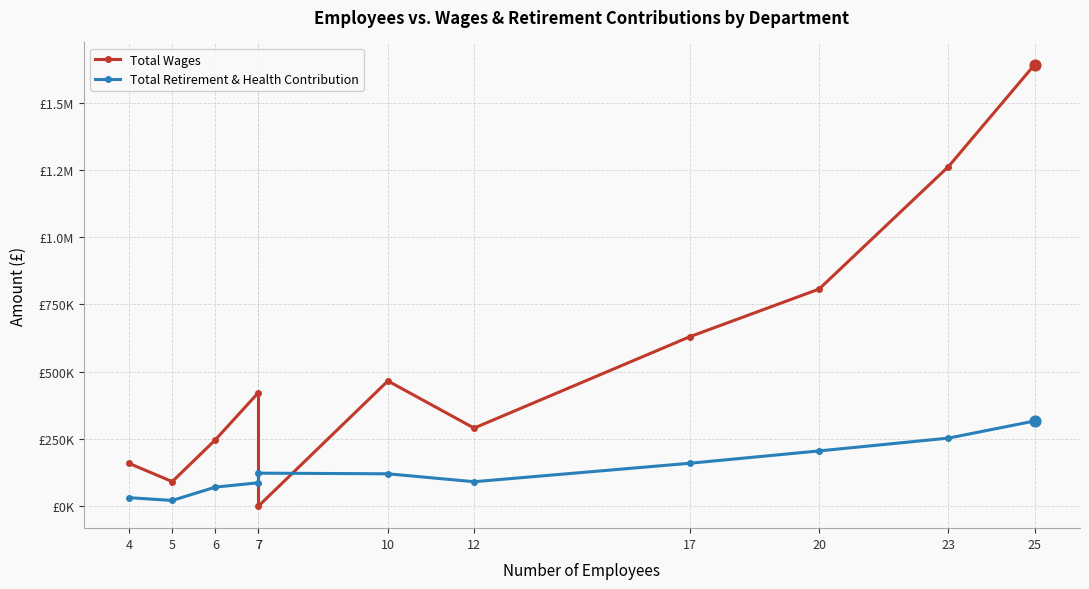

Which series reaches the minimum Y coordinate?

Total Wages